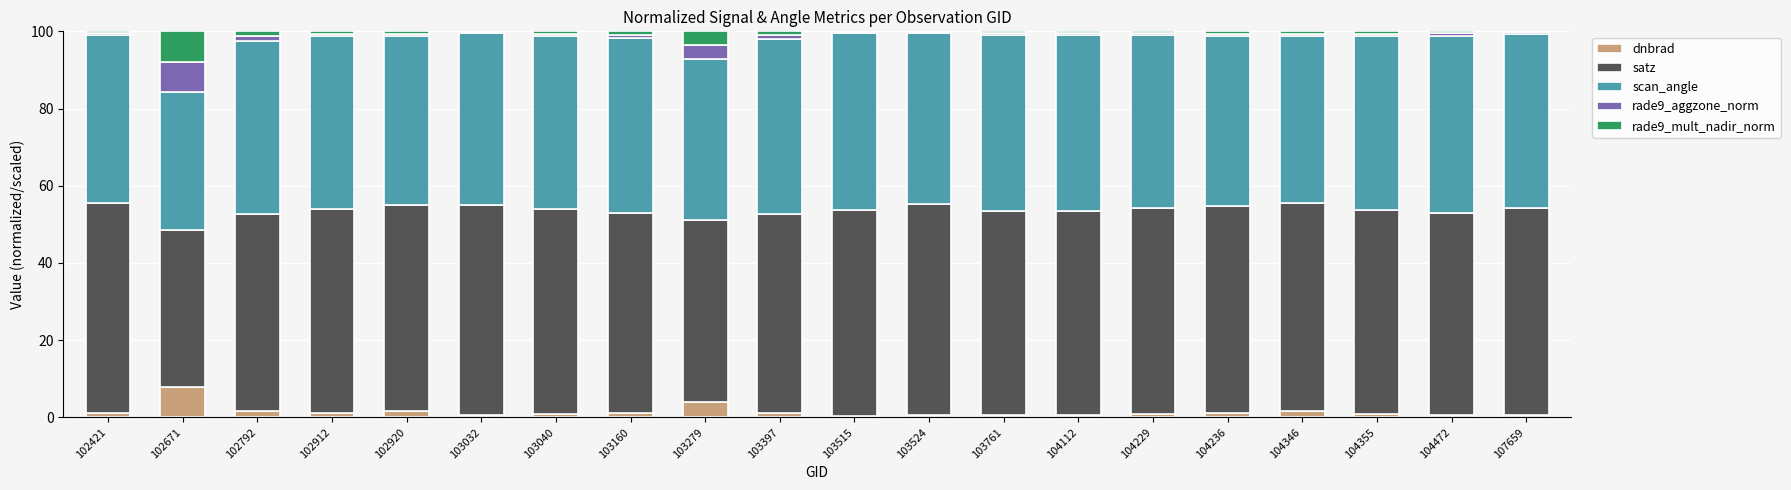

What is the maximum value for dnbrad?

7.8